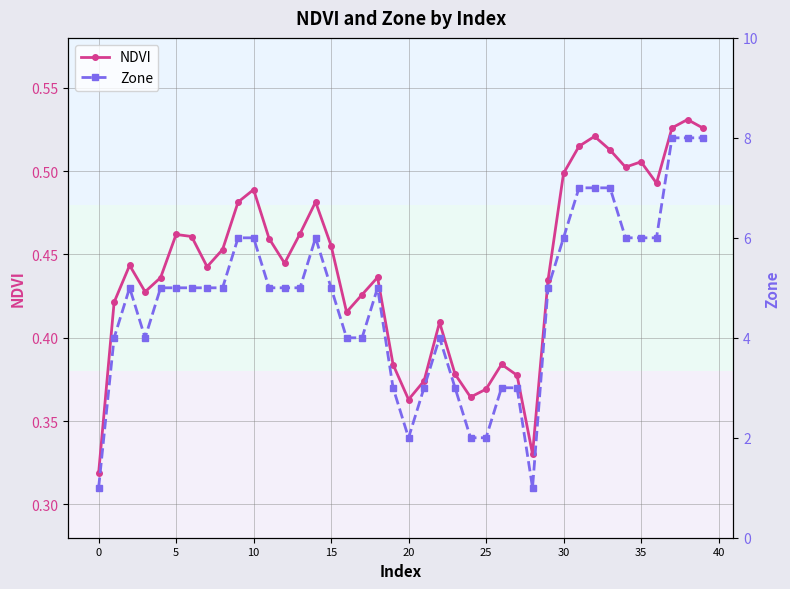

At how many categories does at least one series exceed 6?

6